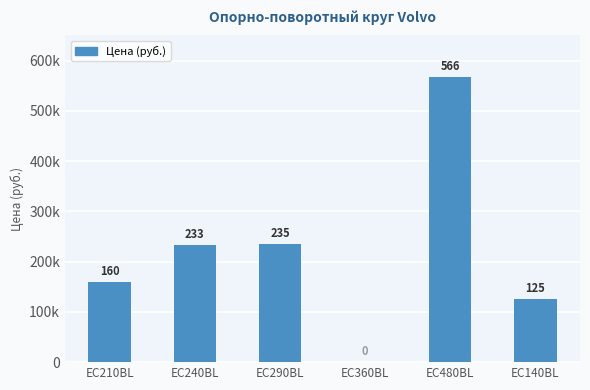

Are the bars horizontal?

No